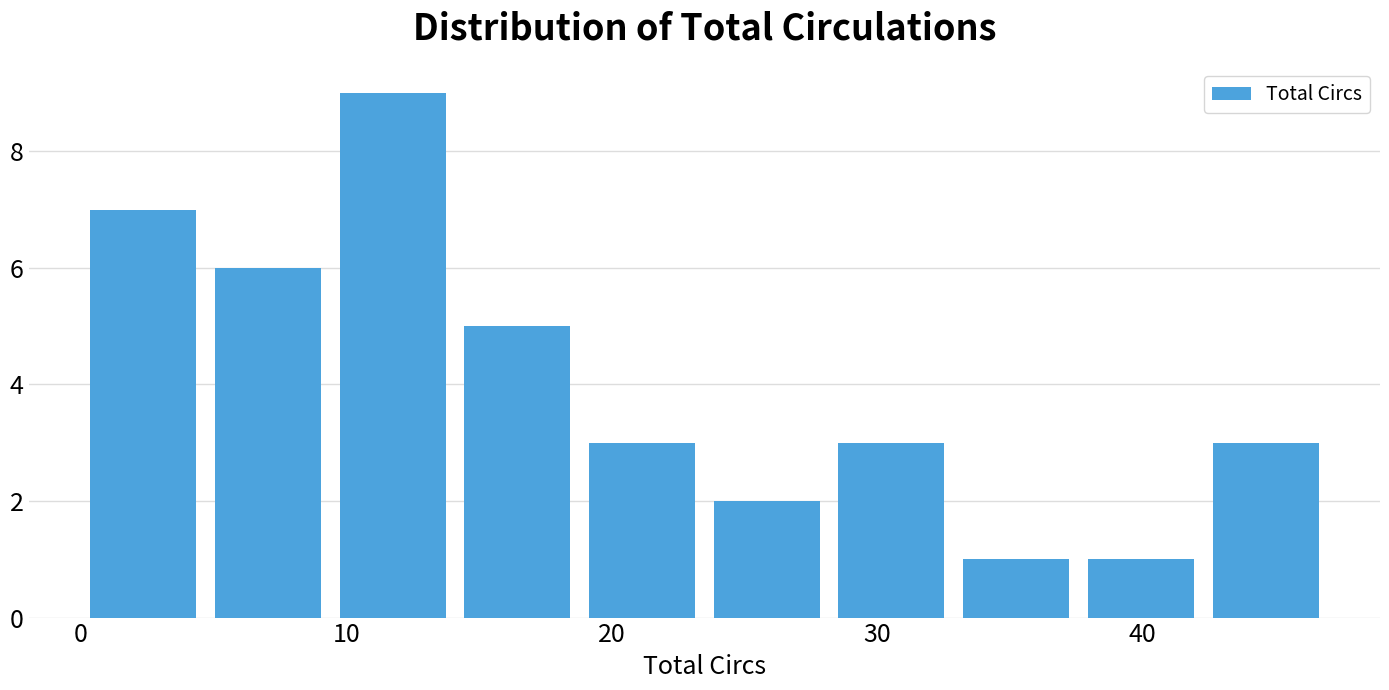

How tall is the bar that spans 32.9 to 37.6 on the x-axis? Neither the bar edges nor the heights are printed on the chart, so give them approximately, as read against the axes.

1